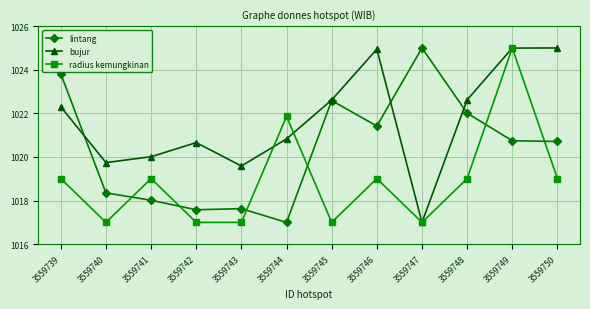

What is the total value across all series at 3559742?

3055.2